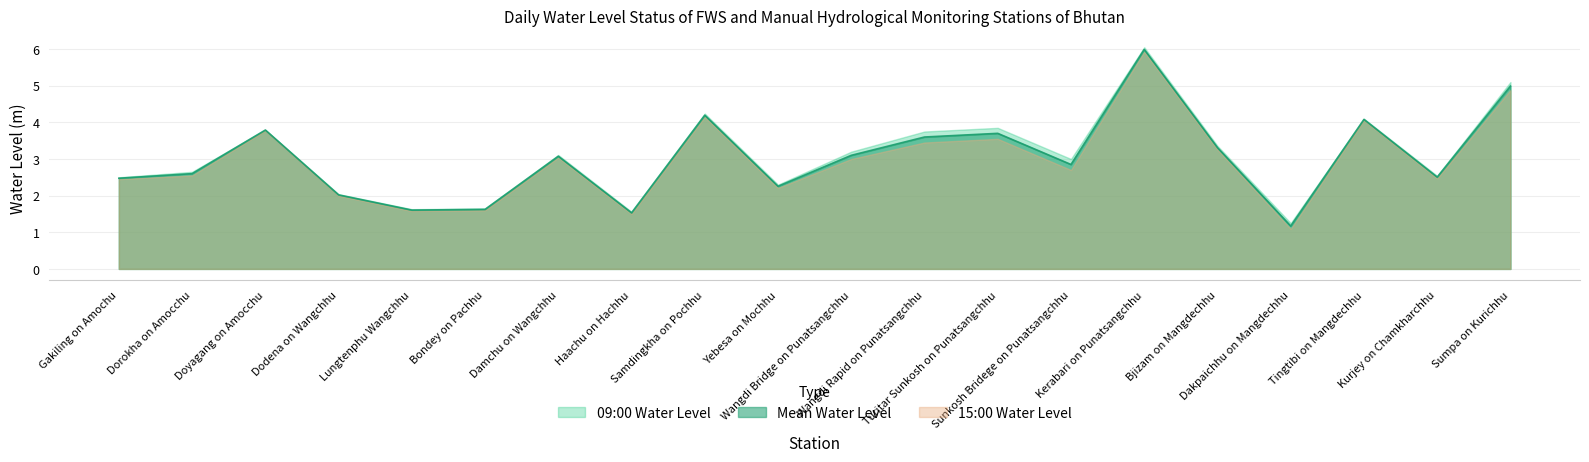

Reading left to right, what are all the values shown in this chart?

09:00 Water Level: 2.5	2.6	3.8	2.0	1.6	1.6	3.1	1.6	4.2	2.3	3.2	3.8	3.9	3.0	6.0	3.4	1.2	4.1	2.5	5.1
15:00 Water Level: 2.5	2.5	3.8	2.0	1.6	1.6	3.0	1.5	4.2	2.2	3.0	3.5	3.5	2.7	5.9	3.3	1.1	4.1	2.5	4.9
Mean Water Level: 2.5	2.6	3.8	2.0	1.6	1.6	3.1	1.5	4.2	2.3	3.1	3.6	3.7	2.9	6.0	3.3	1.2	4.1	2.5	5.0